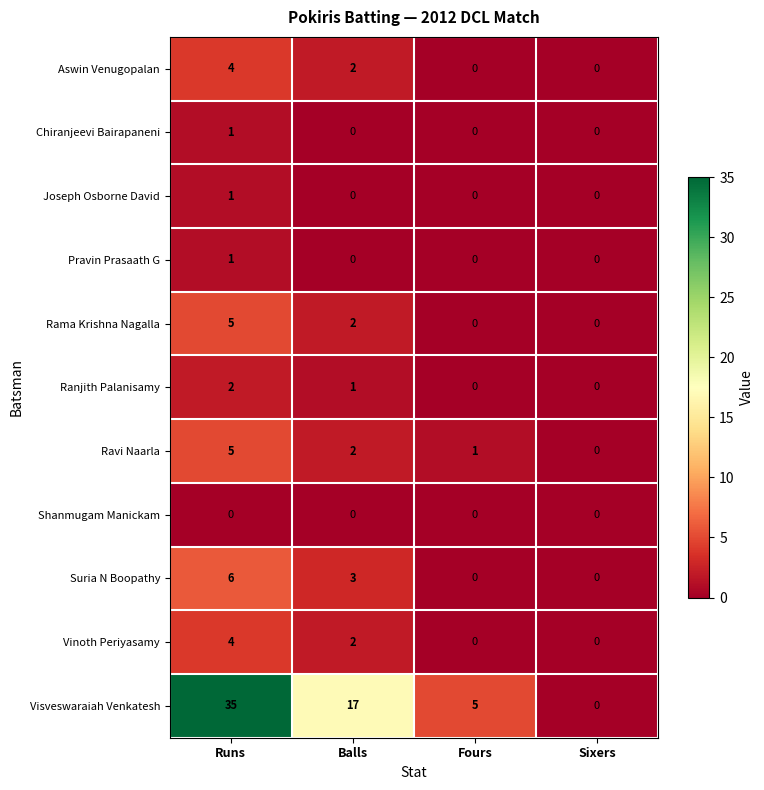

At which category is the sum across all series the highest?

Runs